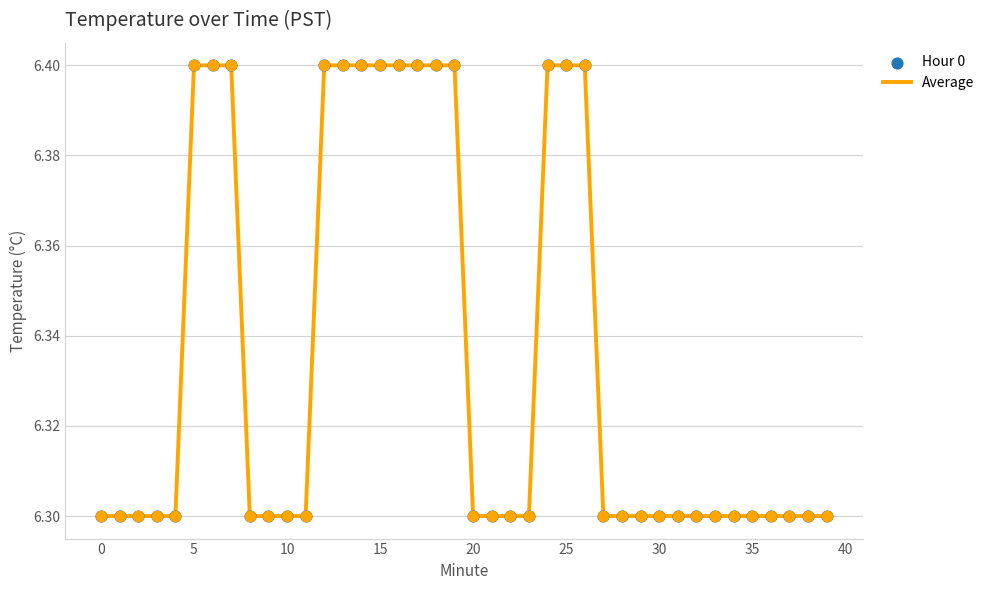

What is the smallest value displayed?

6.3